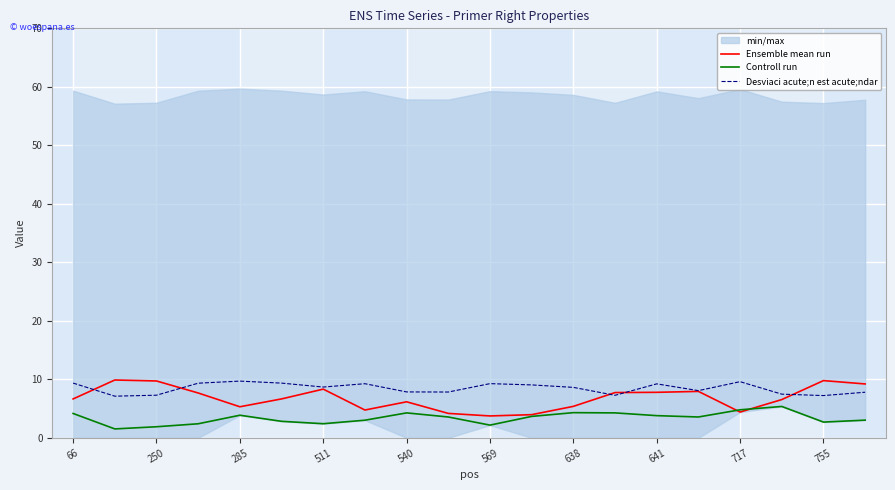

The value of Desviaci acute;n est acute;ndar at 638 is 2.7. True or false?

False